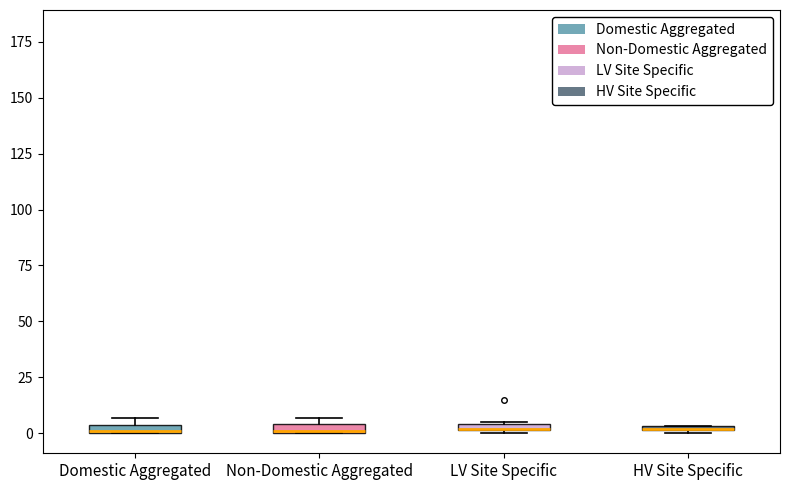

Where is the upper edge of the box for Non-Domestic Aggregated on the y-axis? The values are not printed on the chart, so give them approximately, as read against the axis.

5